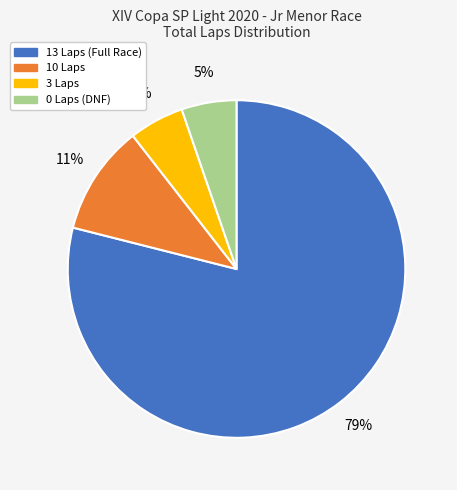

To the nearest percent, what is the average slice percentage?

25%